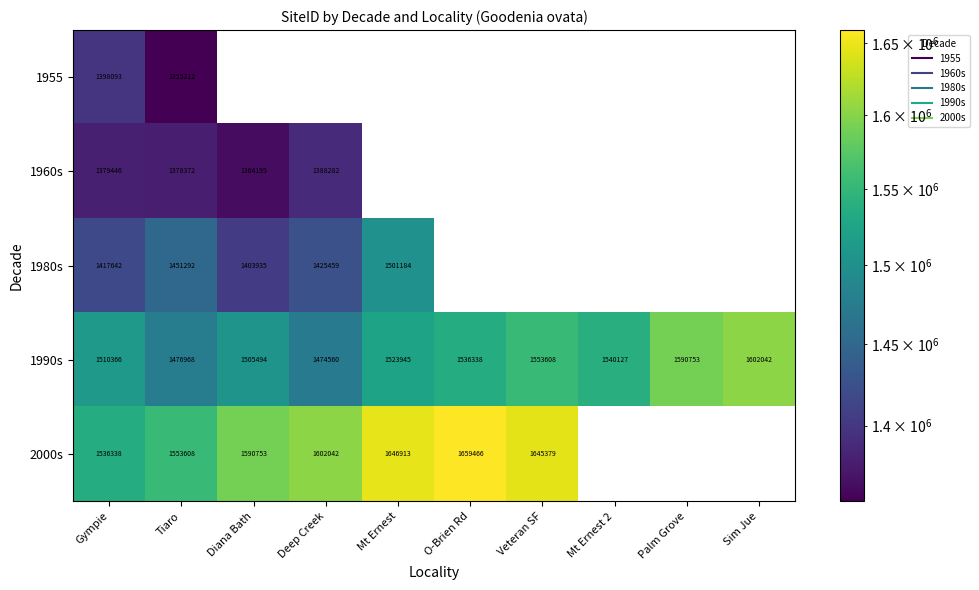

At which category is the sum across all series the highest?

Gympie